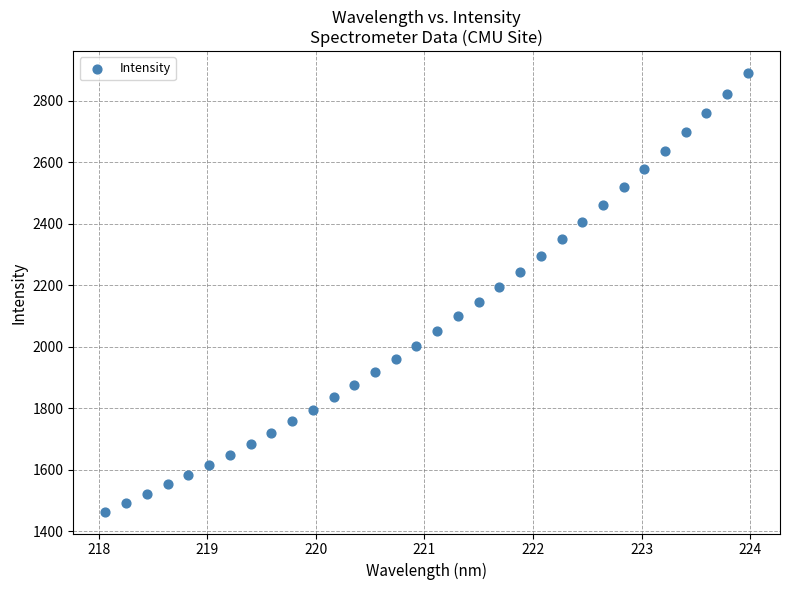

What is the range of Y values (max minus min)?

1424.3